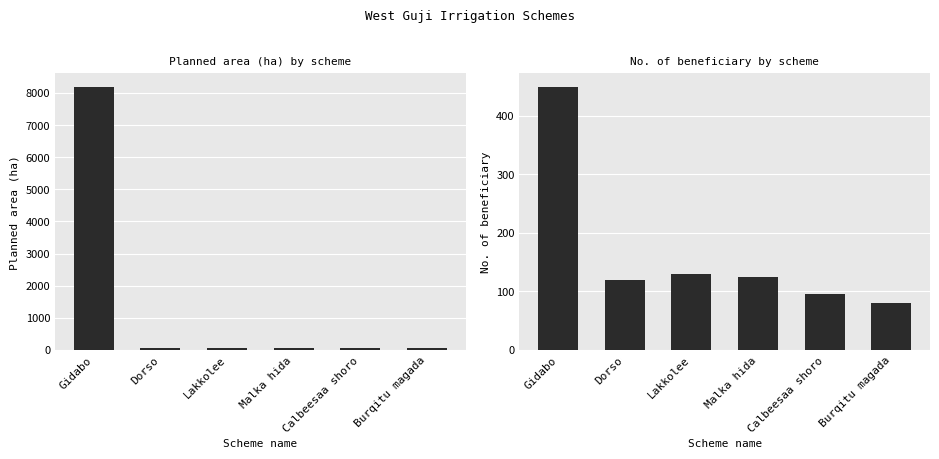

What are all the series names shown in the legend?

Planned area (ha), No. of beneficiary